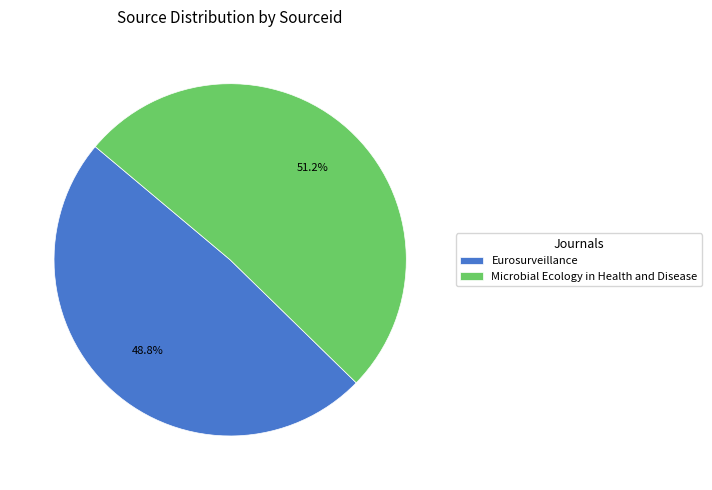

What portion of the pie excludes Eurosurveillance?

51.2%